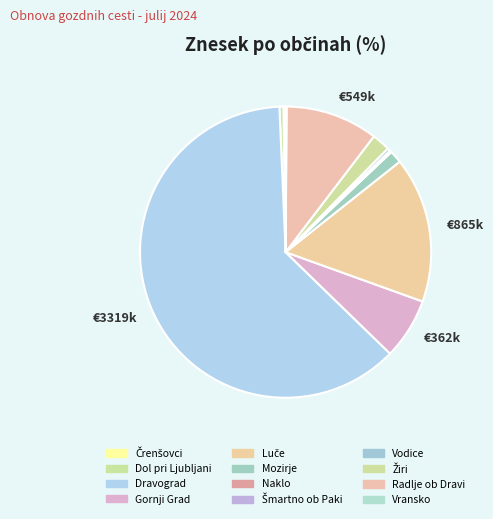

Combined, what portion of the pie is Naklo and Vransko?

0.3%